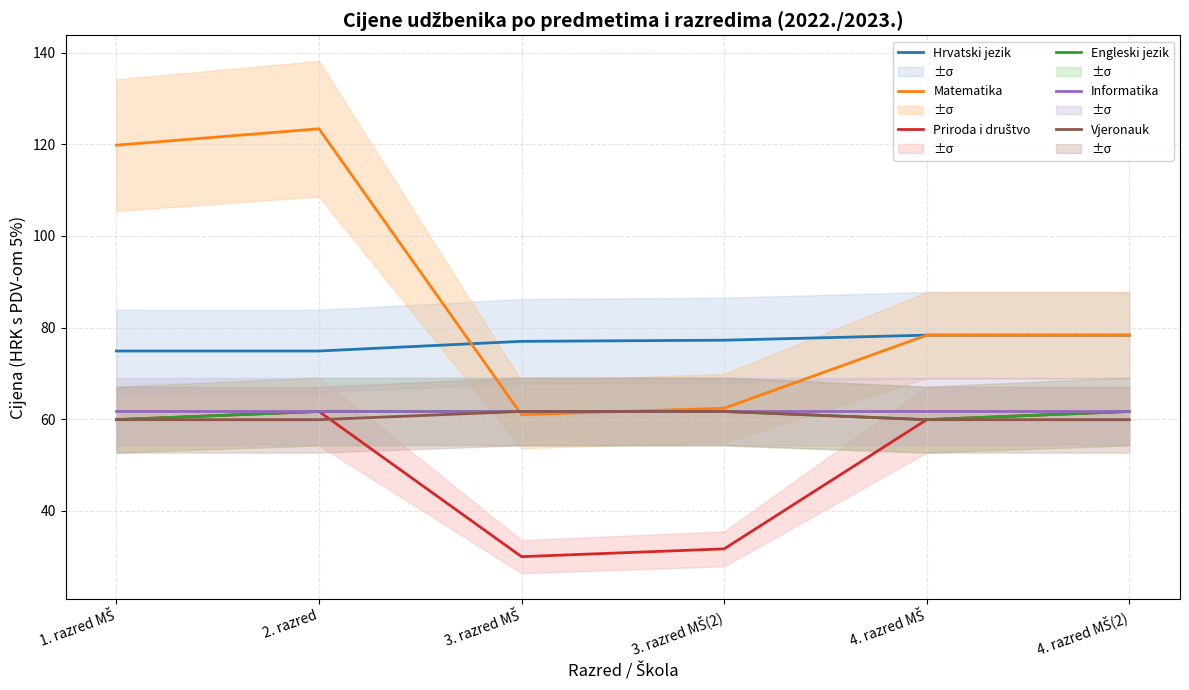

What position from the right is 2. razred?

5